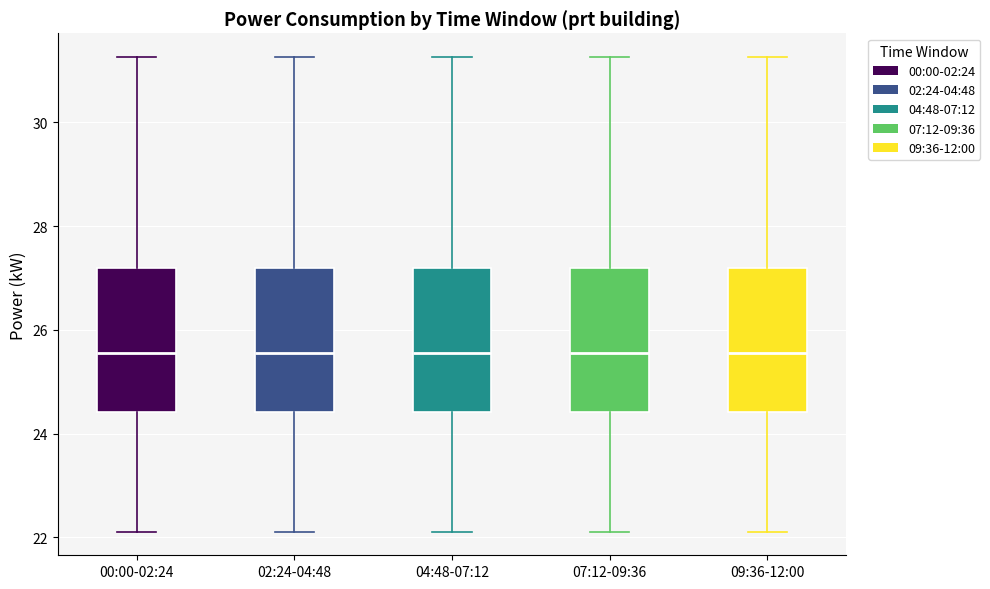

Reading left to right, read every box against the y-axis: the position of its median line, the range the box covers, and the ends of its whiskers. The values are not printed on the chart, so give them approximately, as read against the axis.

00:00-02:24: median 25.6, box 24.4 to 27.2, whiskers 22.2 to 31.2
02:24-04:48: median 25.6, box 24.4 to 27.2, whiskers 22.2 to 31.2
04:48-07:12: median 25.6, box 24.4 to 27.2, whiskers 22.2 to 31.2
07:12-09:36: median 25.6, box 24.4 to 27.2, whiskers 22.2 to 31.2
09:36-12:00: median 25.6, box 24.4 to 27.2, whiskers 22.2 to 31.2